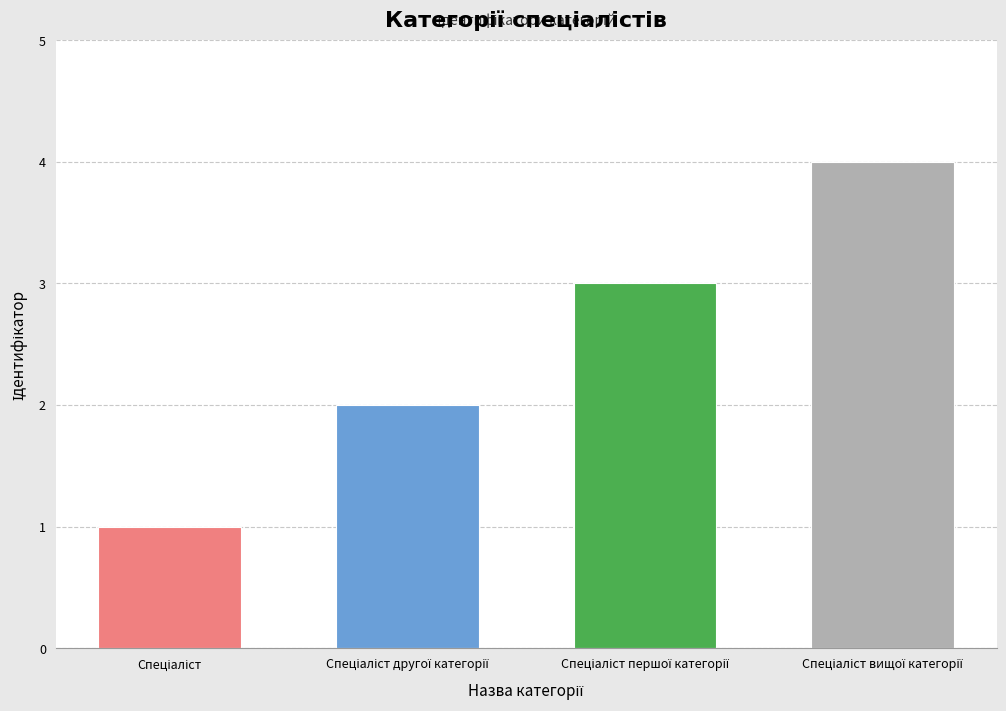

Does the chart contain any negative values?

No